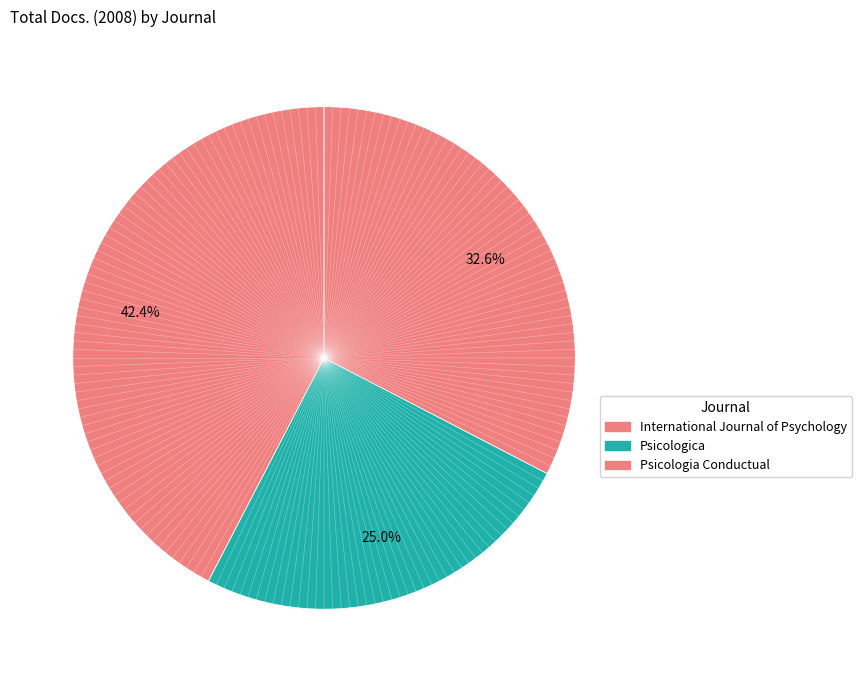

Which slice is the smallest?

Psicologica